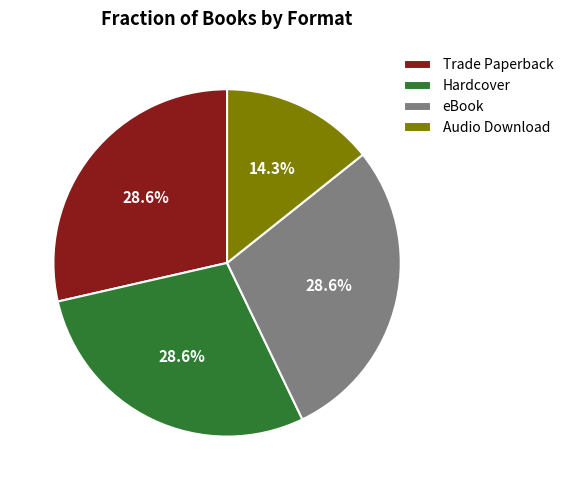

To the nearest percent, what percentage of the pie is eBook?

29%